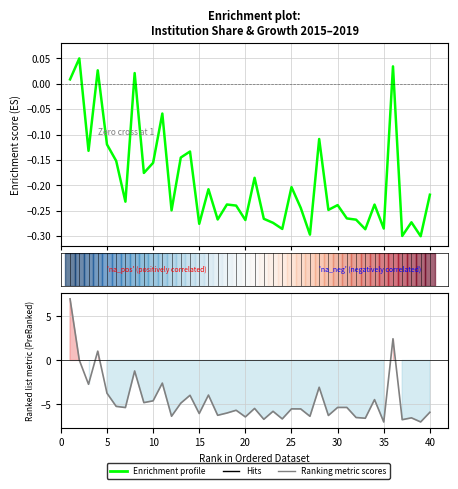

How many categories are shown in the chart?

40